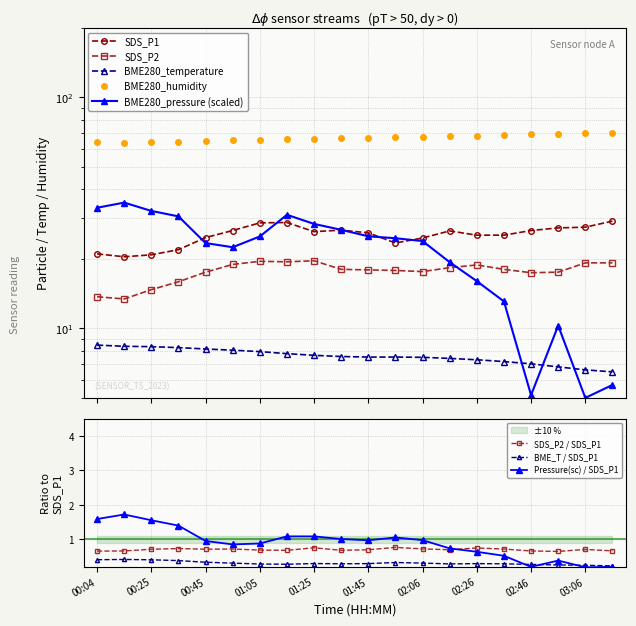

What is the spread (max minus min) of values at 00:04?

55.3